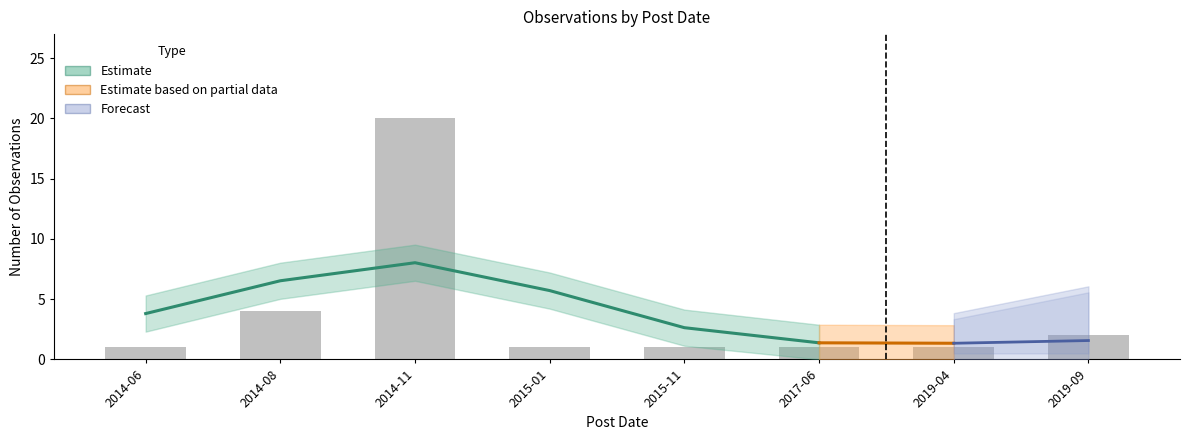

What is the difference between the values at 2017-06 and 2019-09?

1